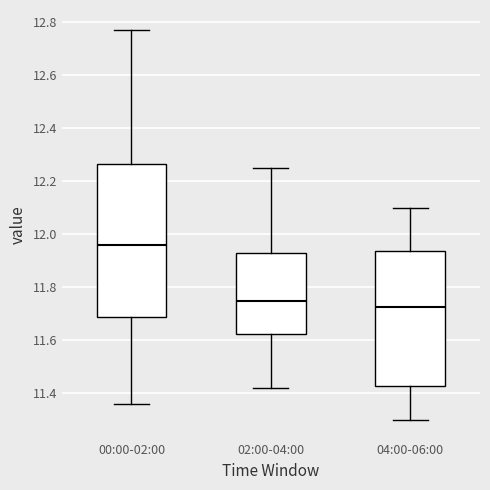

Comparing the boxes themselves (not the whiskers), which one is the tallest?

00:00-02:00